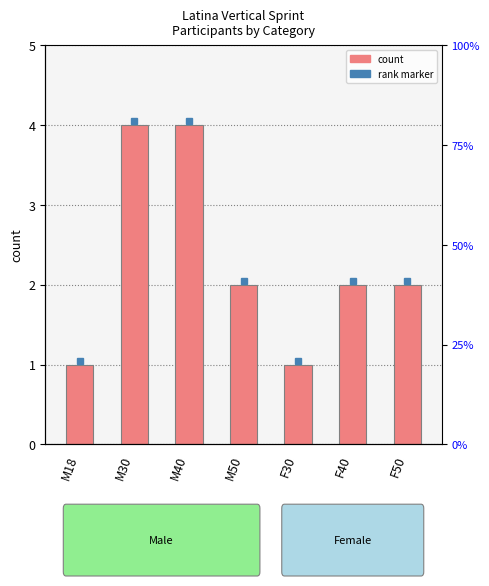

At which label does the data first exceed 2?

M30